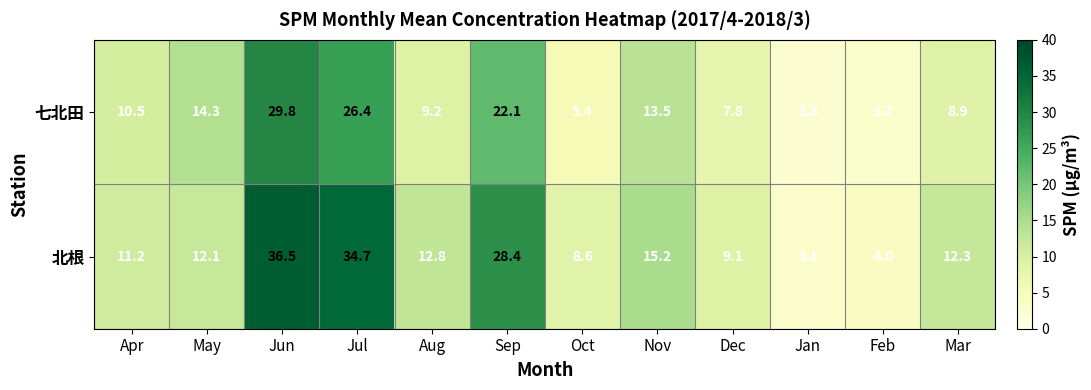

Which series has the largest total across all categories?

北根